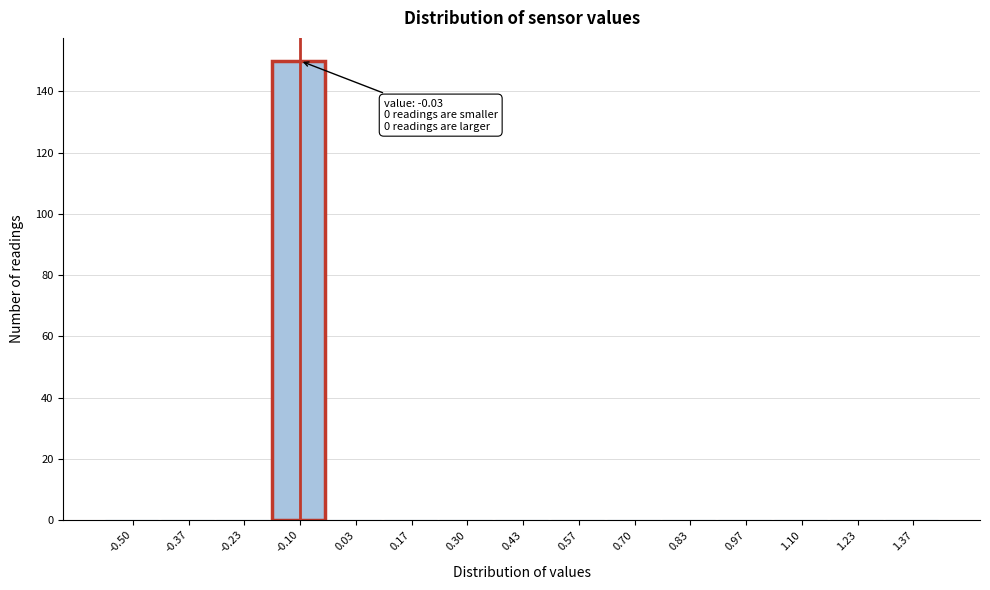

Reading right to left, transcribe all the data shown in this chart.

1.37=0	1.23=0	1.10=0	0.97=0	0.83=0	0.70=0	0.57=0	0.43=0	0.30=0	0.17=0	0.03=0	-0.10=150	-0.23=0	-0.37=0	-0.50=0